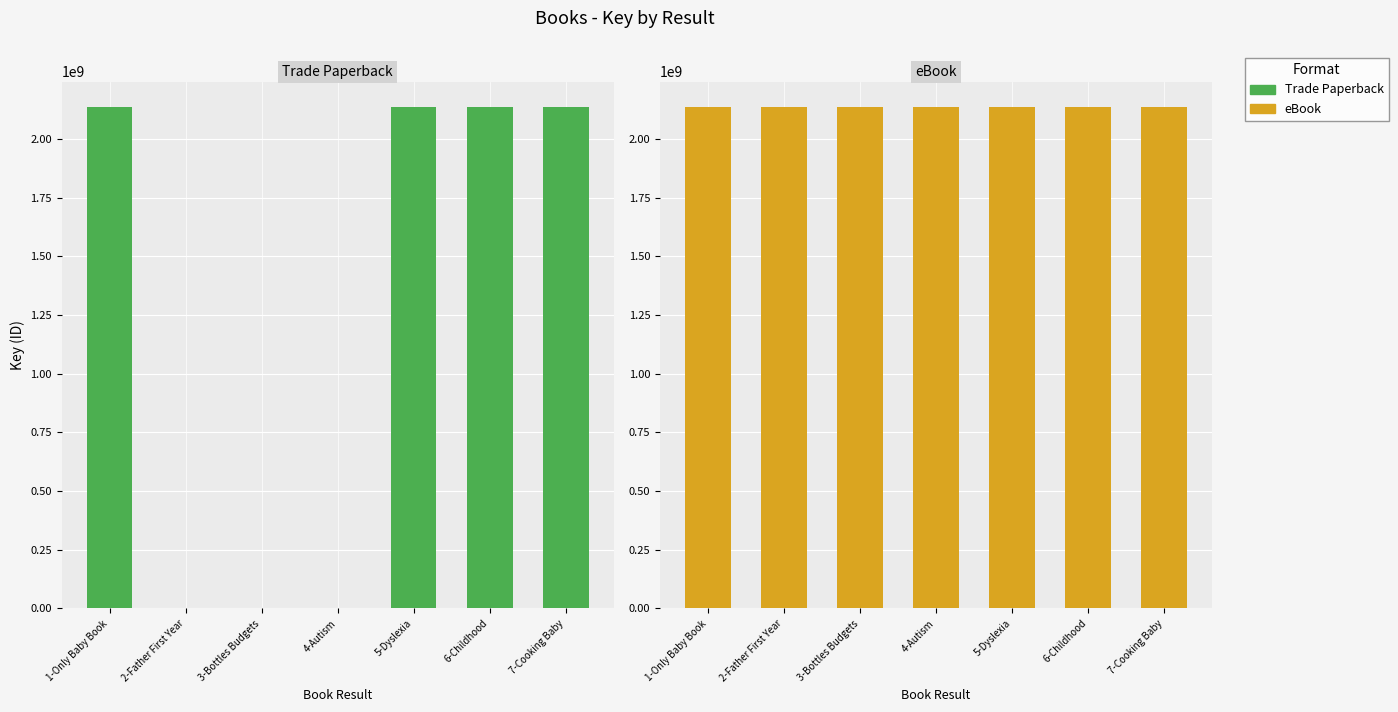

What are all the series names shown in the legend?

Trade Paperback, eBook